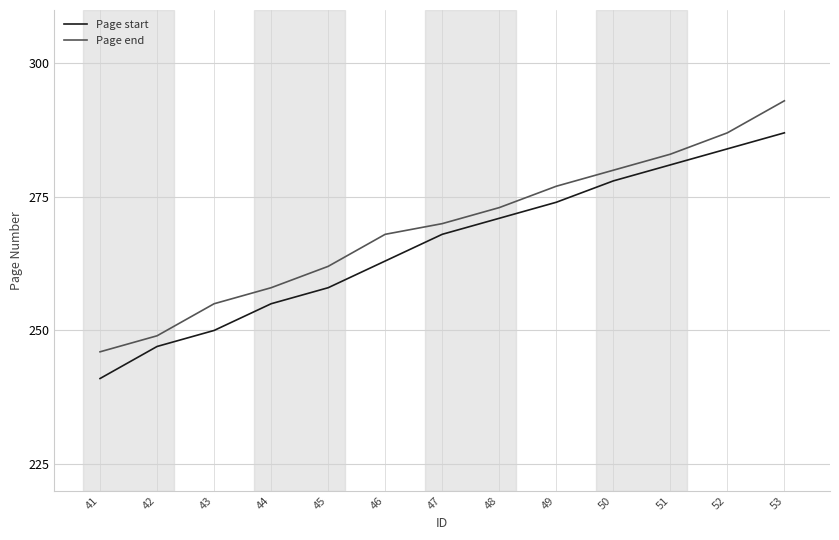

Is this an area chart (filled region under the line)?

No